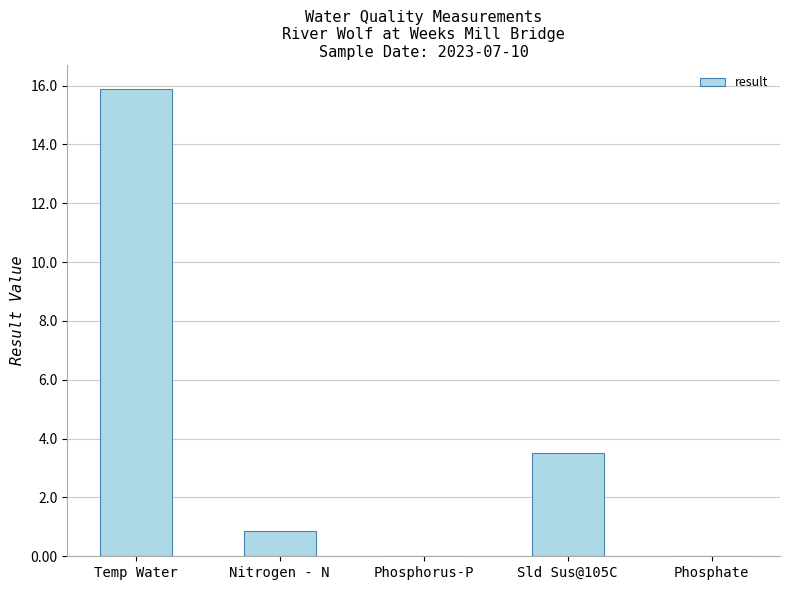

At which category does the chart reach its peak across all series?

Temp Water